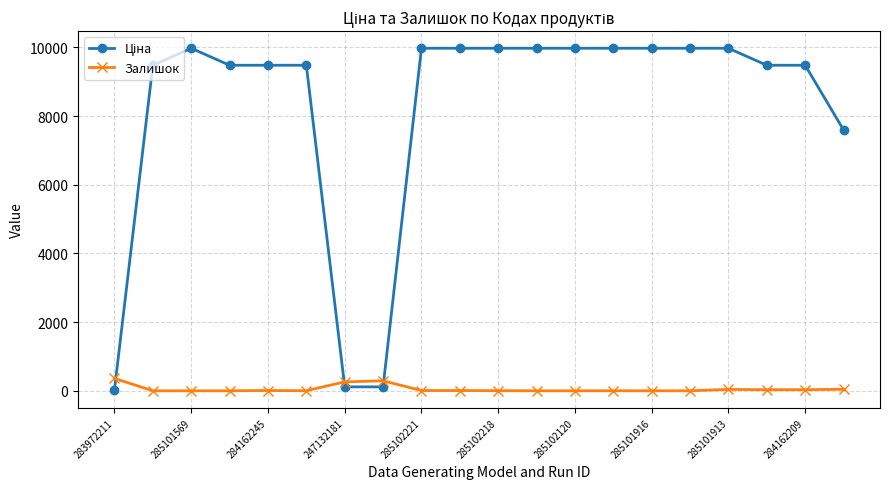

What is the maximum value shown in the chart?

9975.0